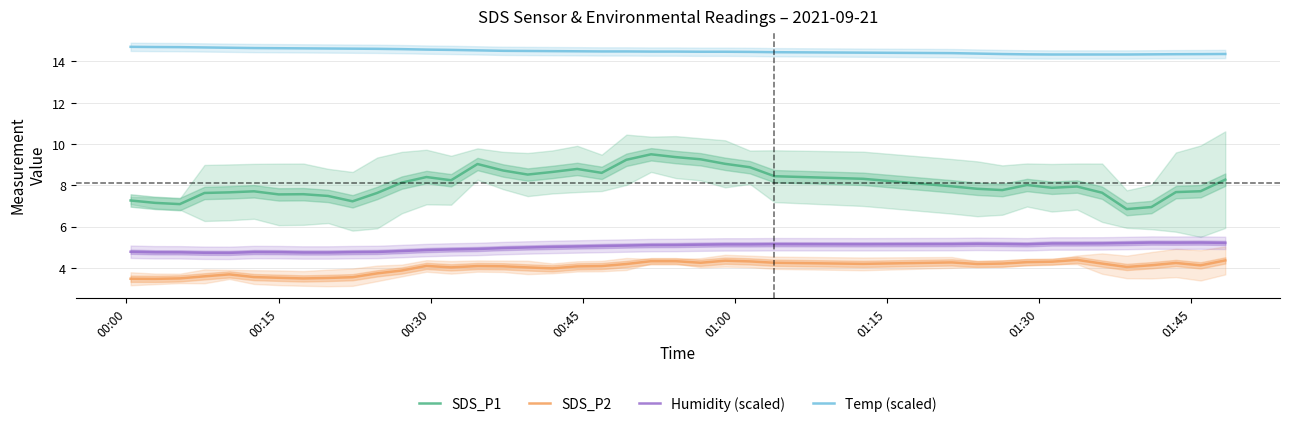

How many series are shown in this chart?

4